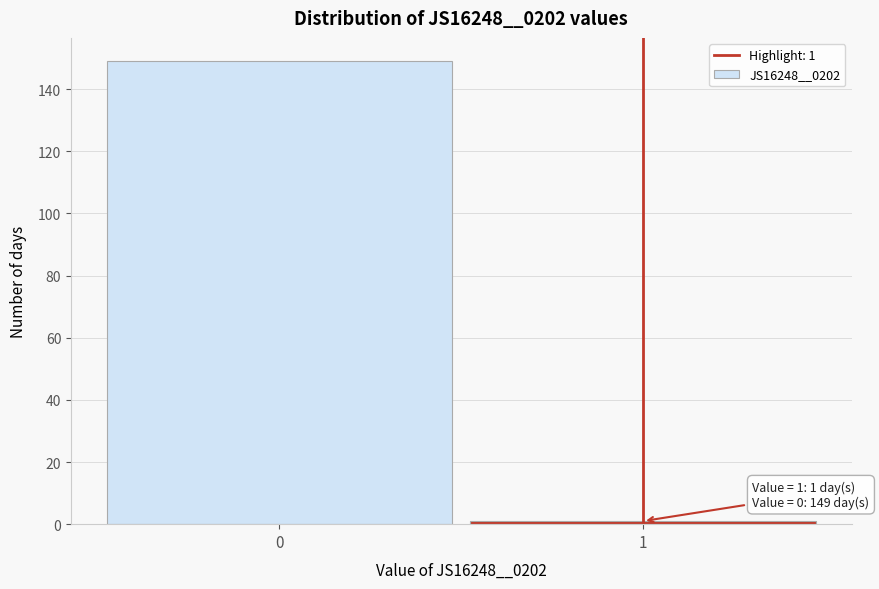

Reading left to right, transcribe all the data shown in this chart.

0=149	1=1